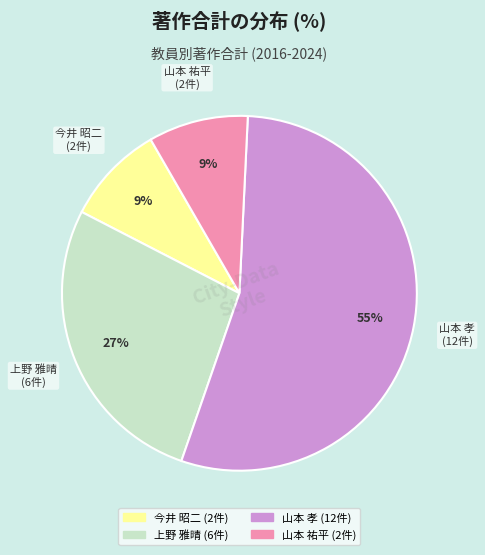

To the nearest percent, what is the average slice percentage?

25%